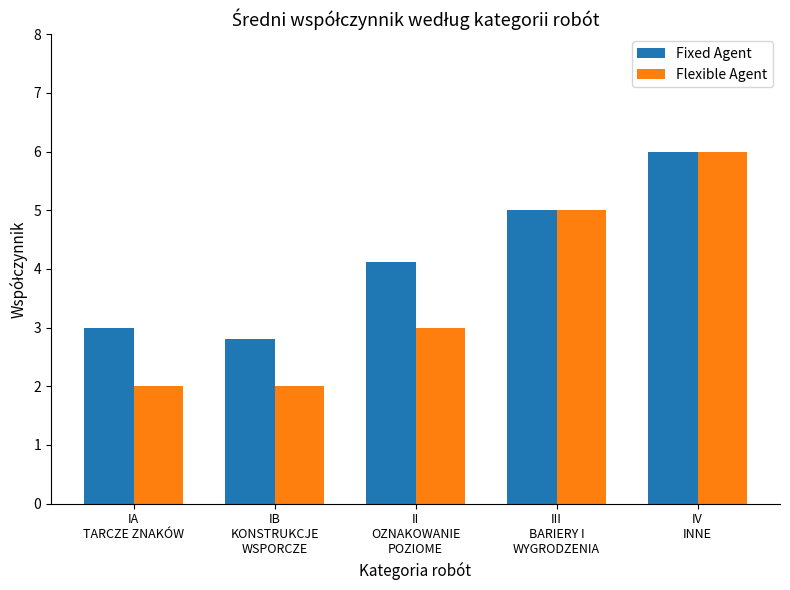

Rank the series by their average value, from highest to lowest.

Fixed Agent, Flexible Agent